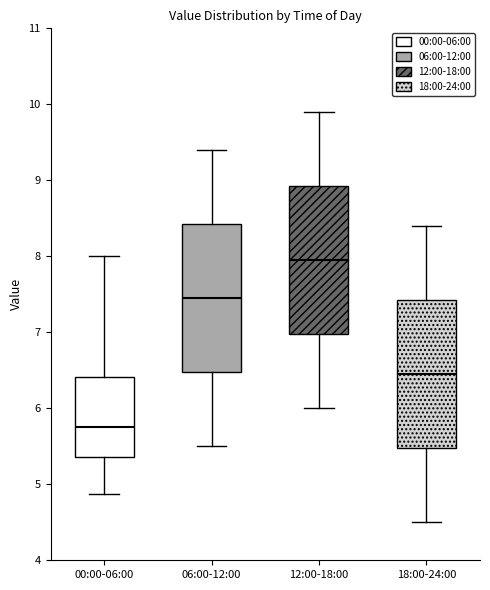

Which box has the highest median line?

12:00-18:00